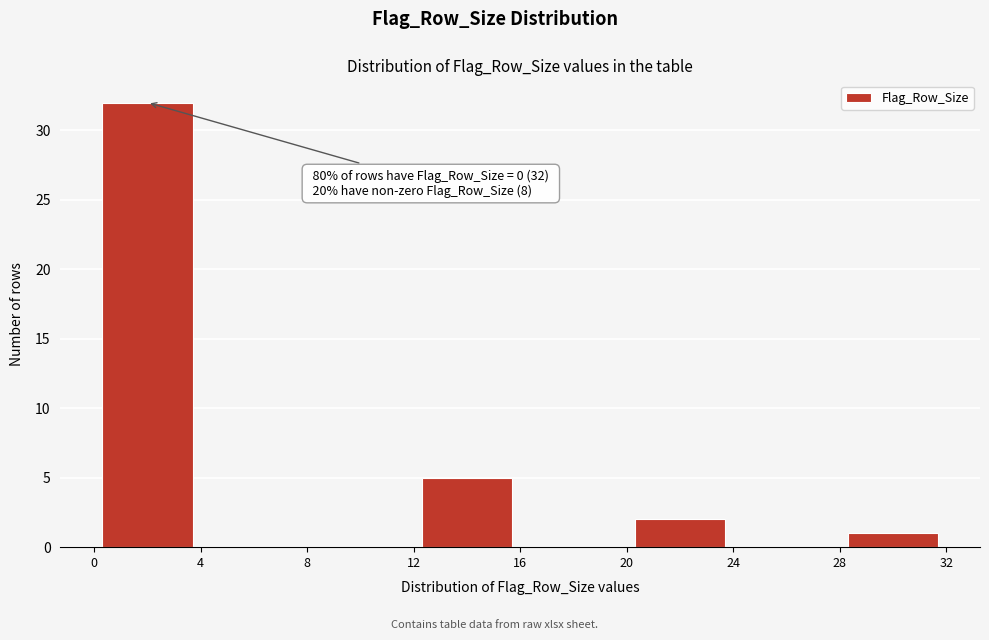

Which range on the x-axis has the tallest bar?

0 to 4